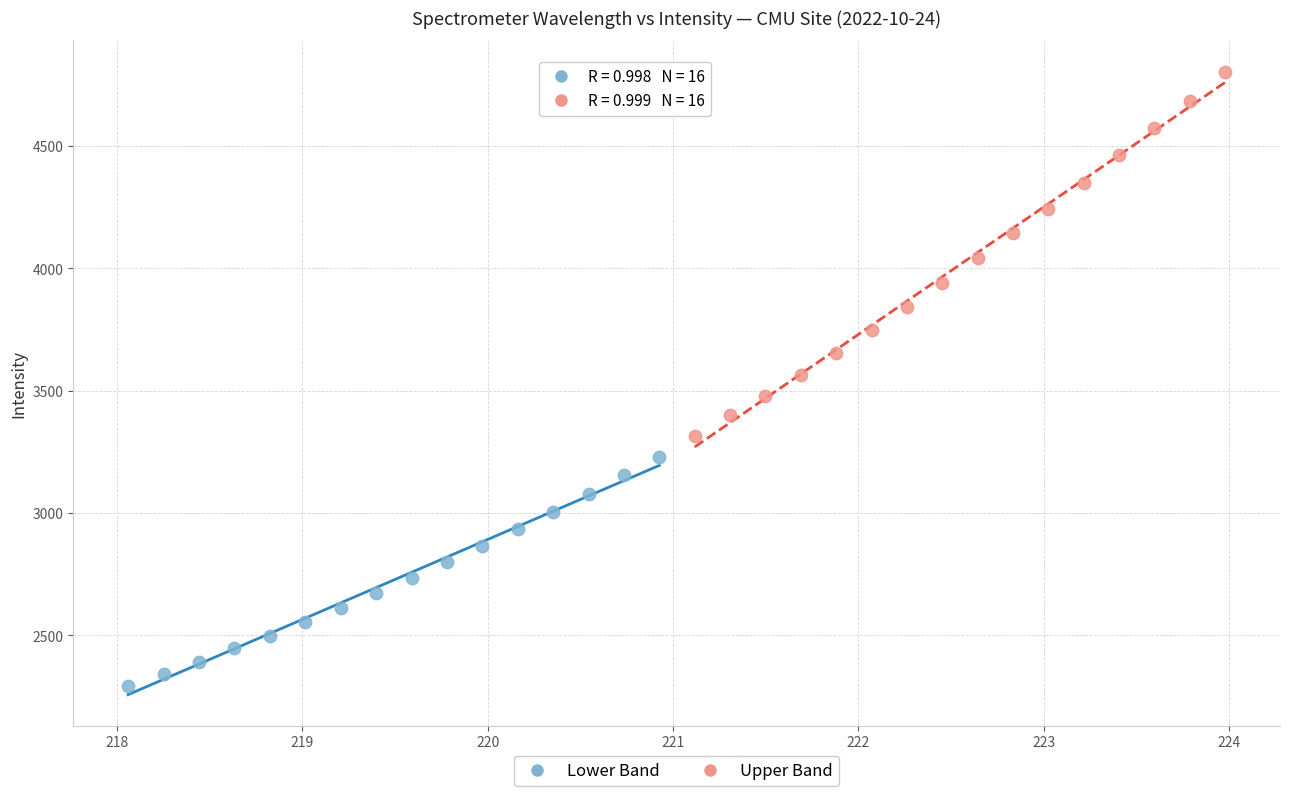

Which series reaches the maximum Y coordinate?

Upper Band